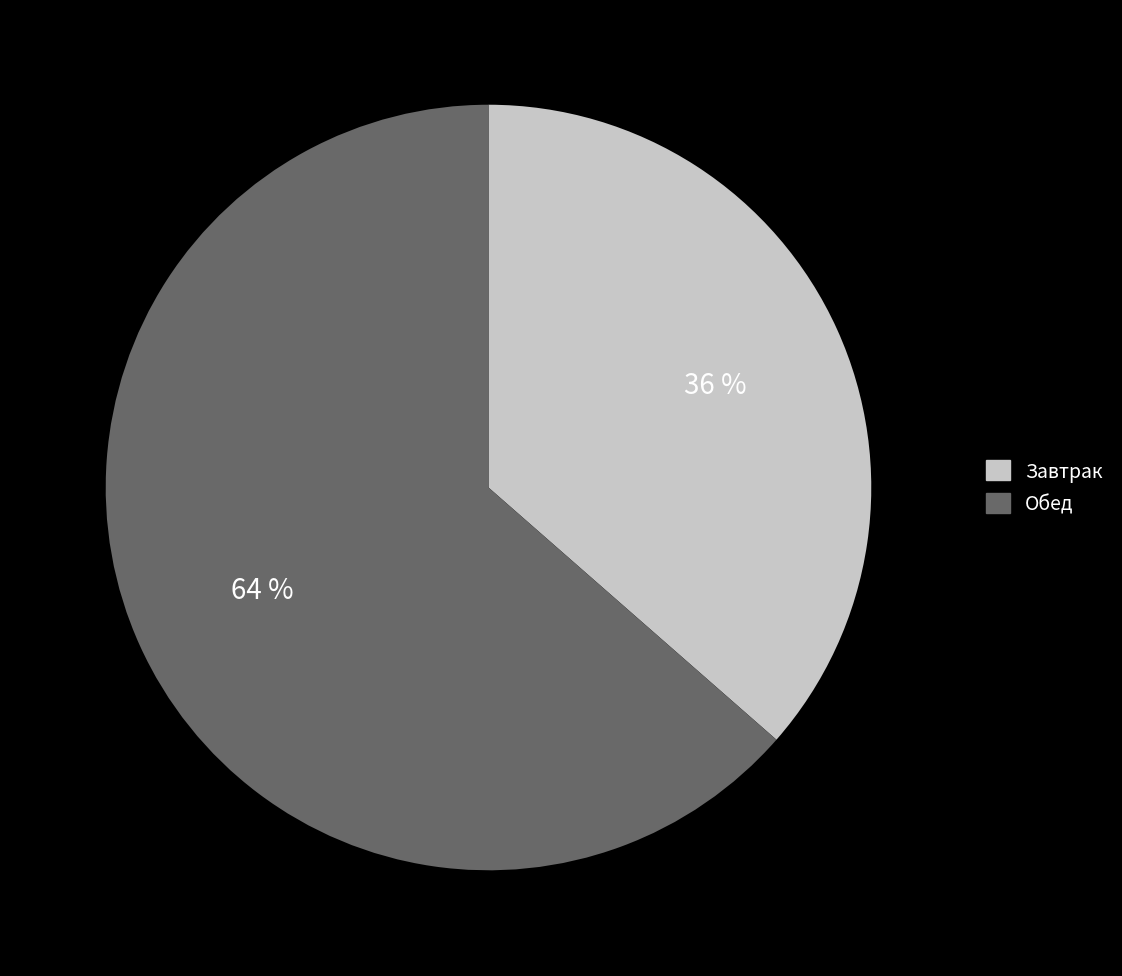

How many segments does this pie chart have?

2